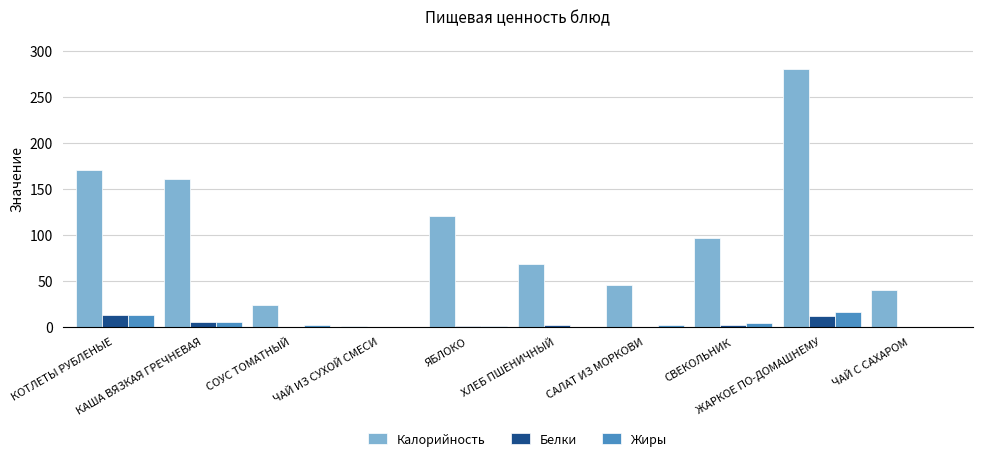

What is the greatest value displayed?

279.8